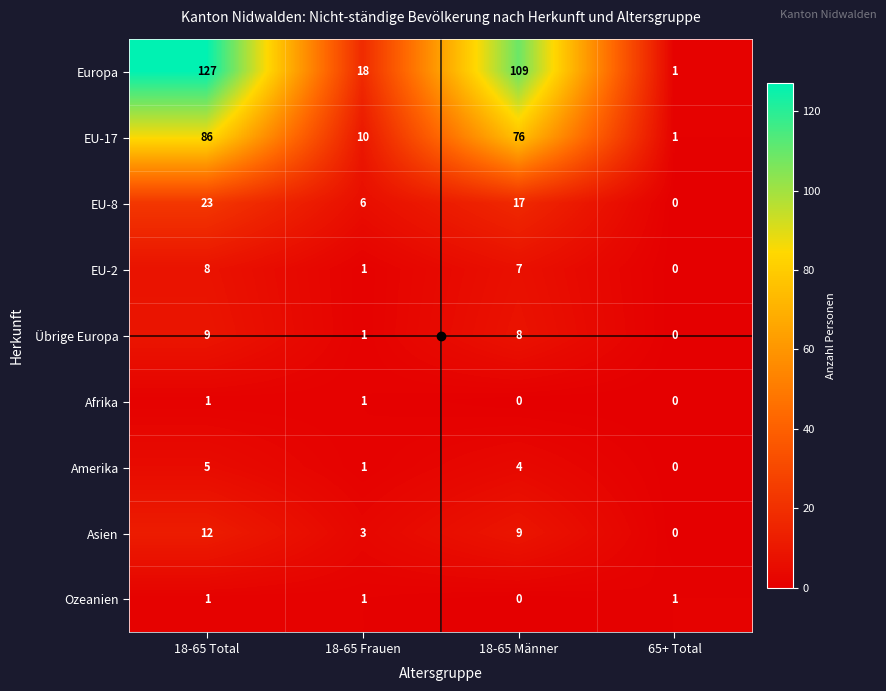

What is the spread (max minus min) of values at 18-65 Frauen?

17